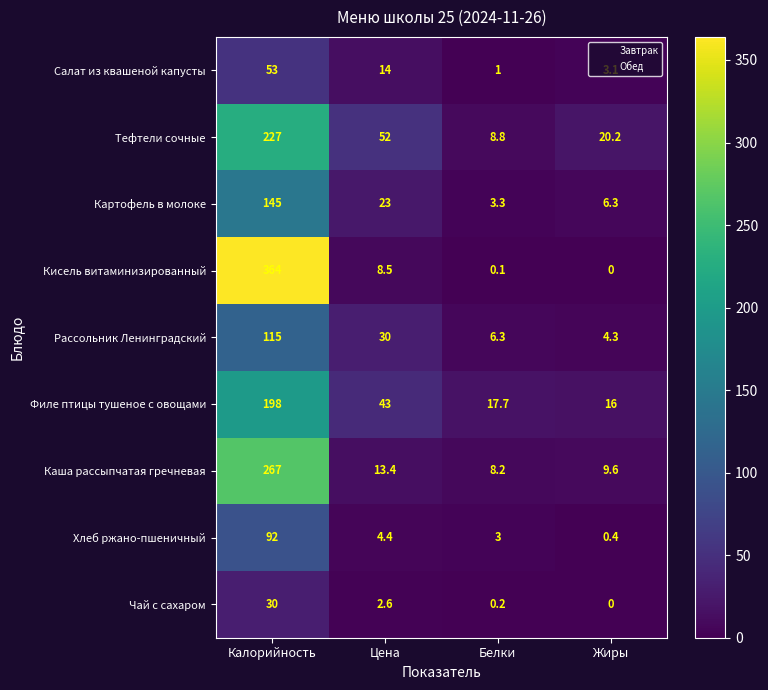

Where does the Картофель в молоке series first go above 23?

Калорийность